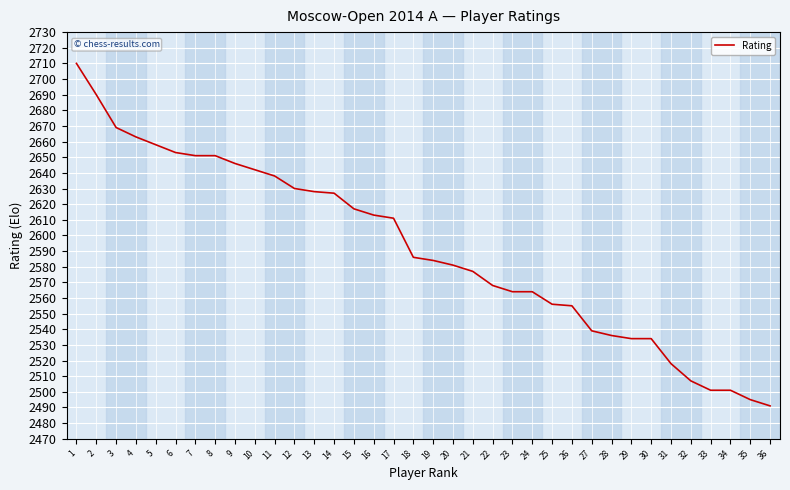

What is the difference between the maximum and minimum values?

219